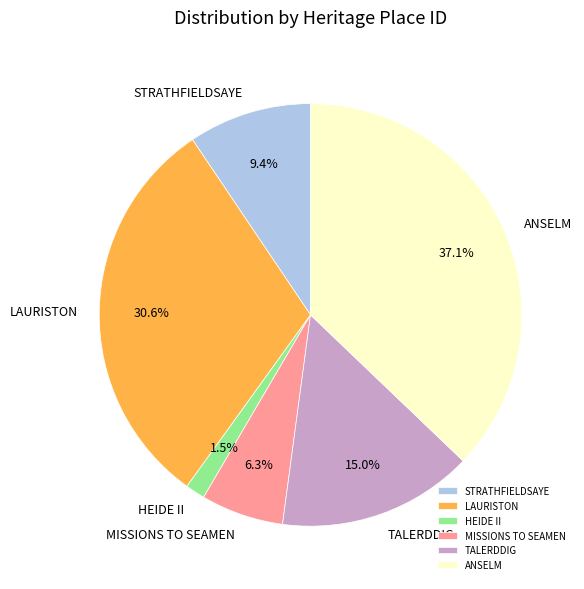

The STRATHFIELDSAYE slice represents 9% of the pie. True or false?

True